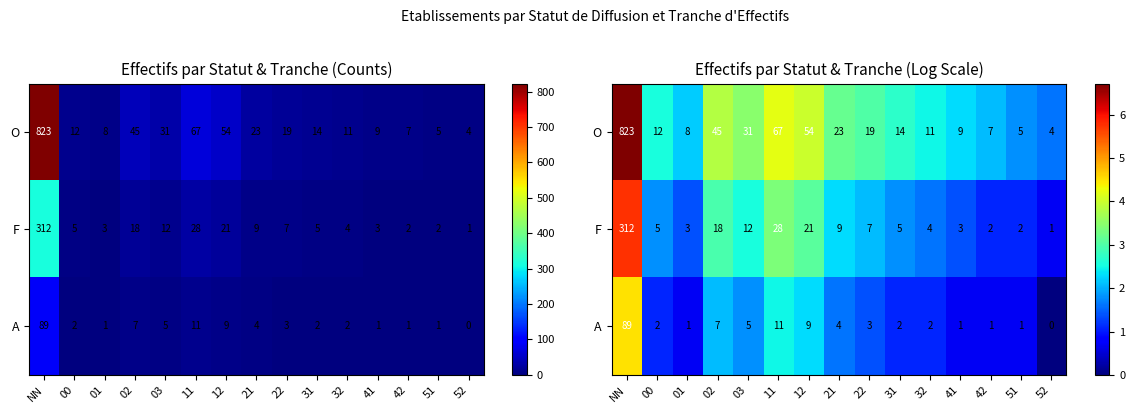

Which series has the largest range (max minus min)?

O